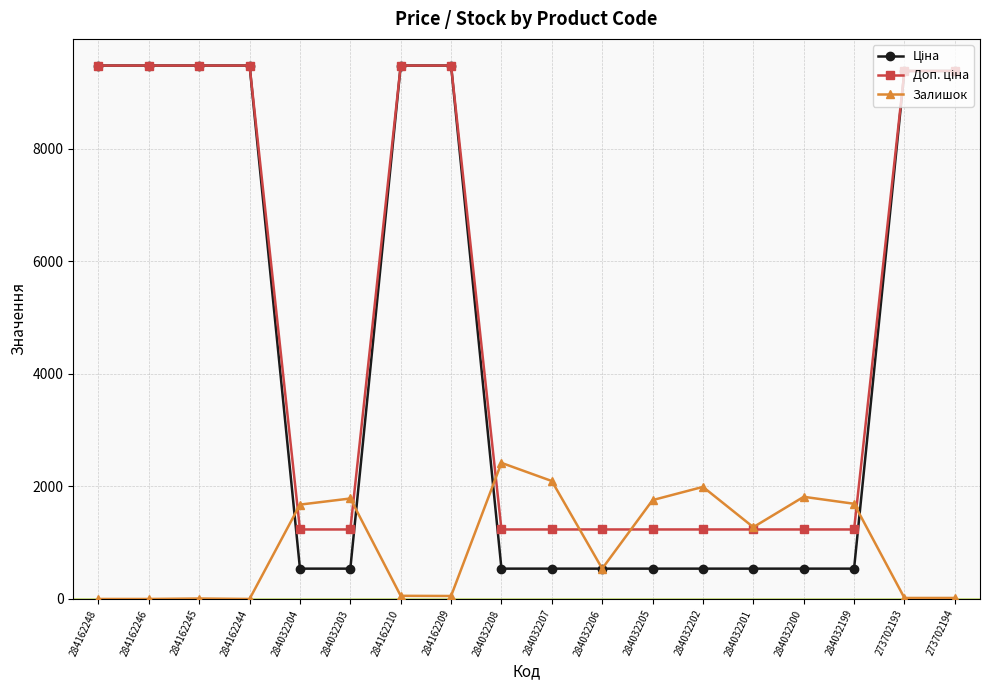

At how many categories does at least one series exceed 3787?

8